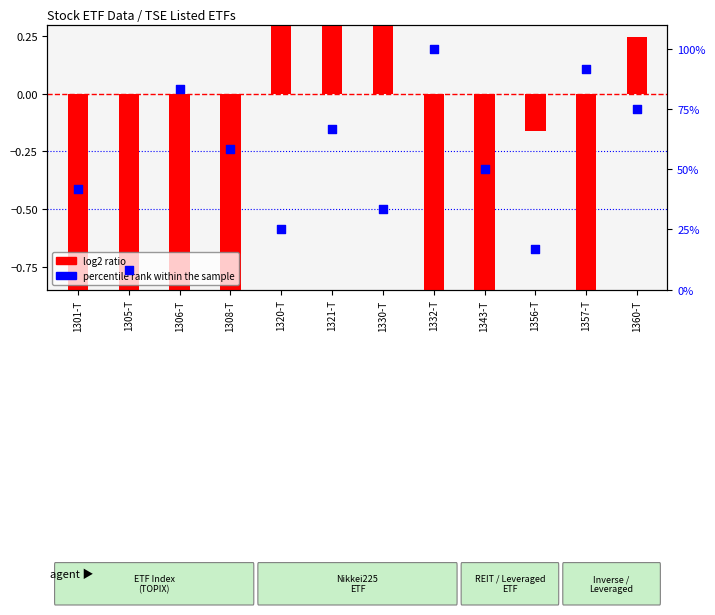

At which category is the sum across all series the highest?

1332-T